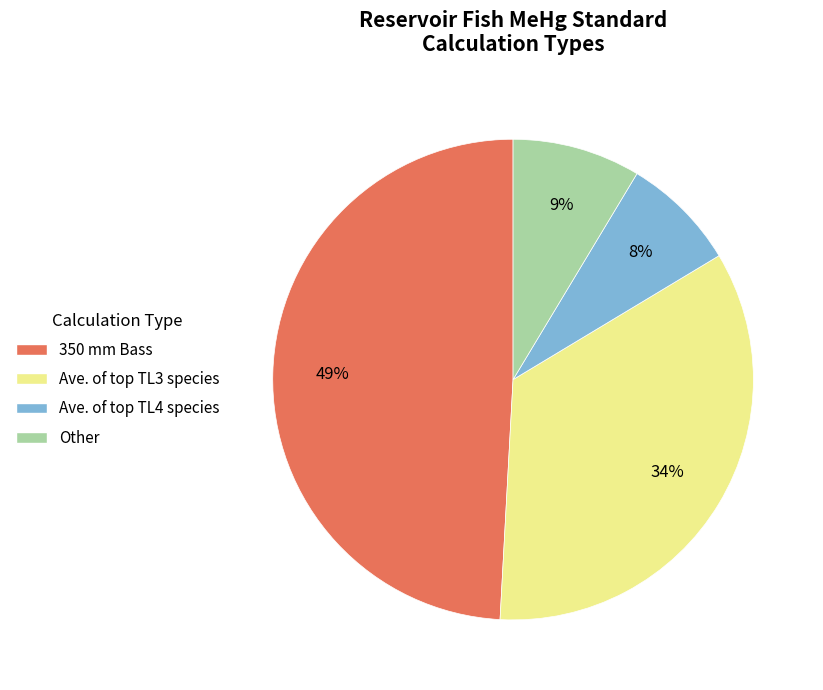

Which slice is the smallest?

Ave. of top TL4 species